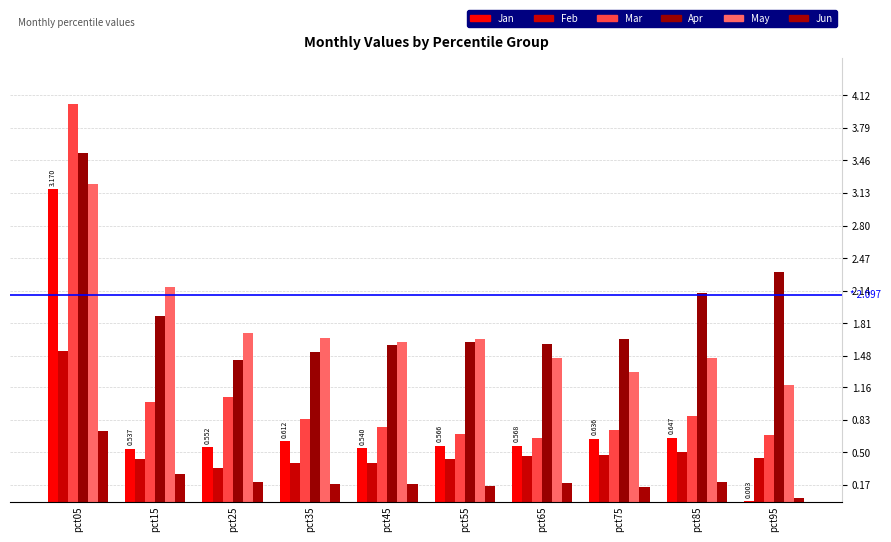

Are the bars horizontal?

No